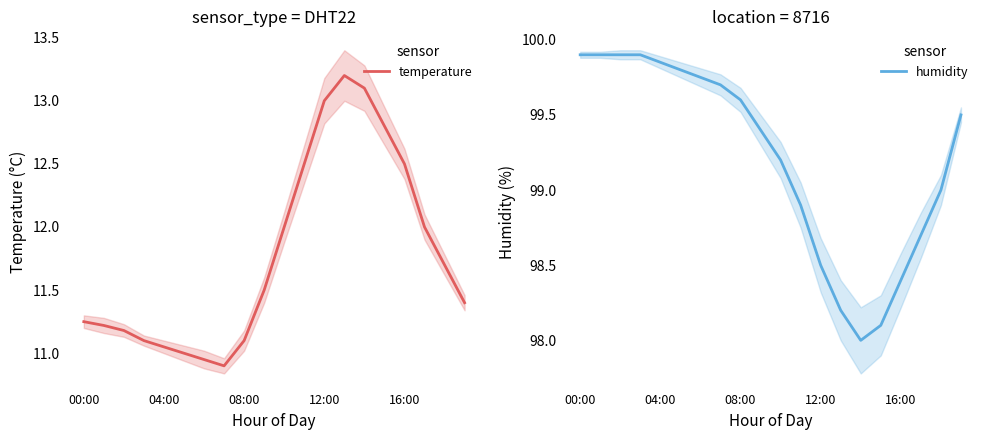

What value does the humidity series have at 6?

99.8